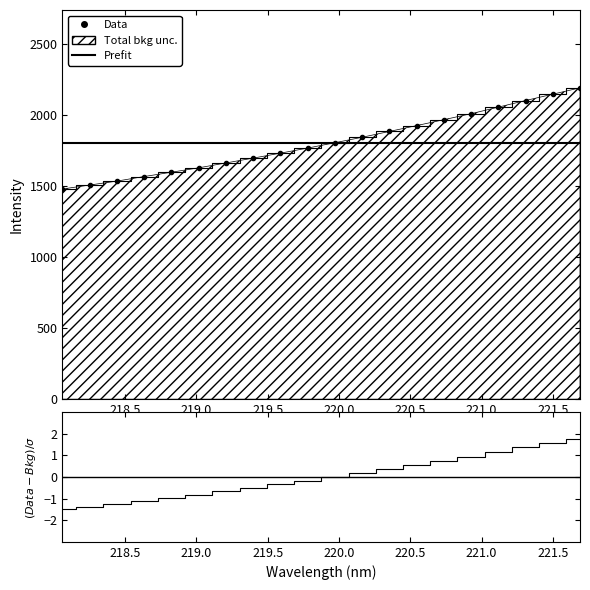

At which label does the data first exceed 1803?

219.9712